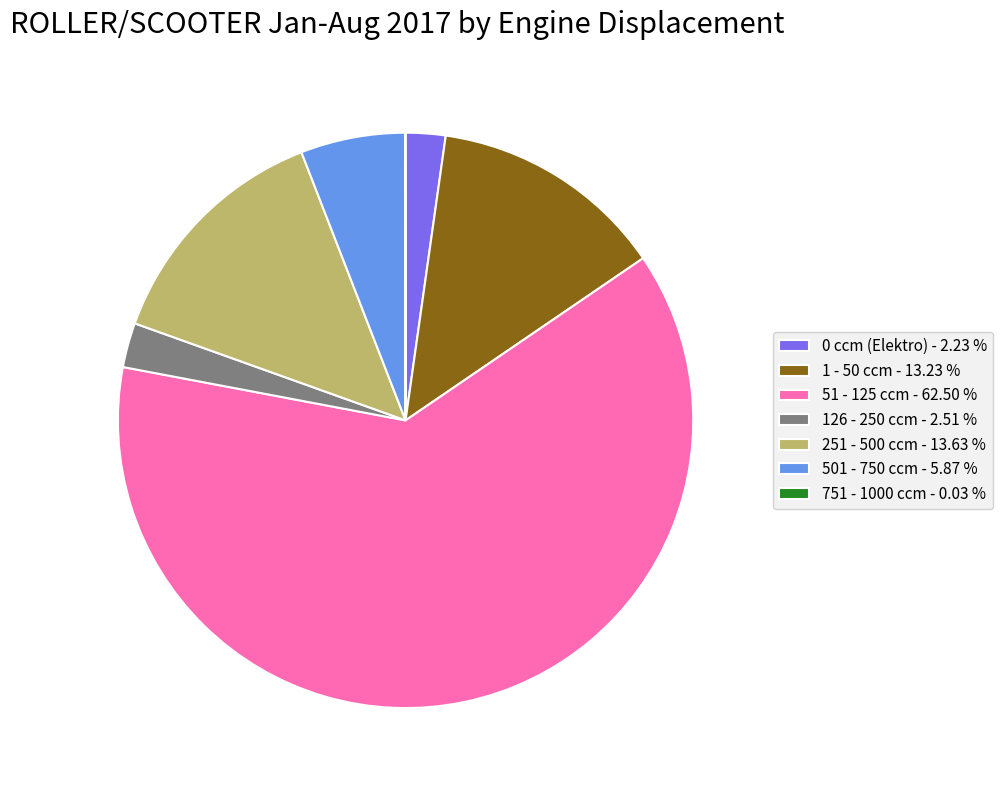

The 251 - 500 ccm slice represents 24% of the pie. True or false?

False